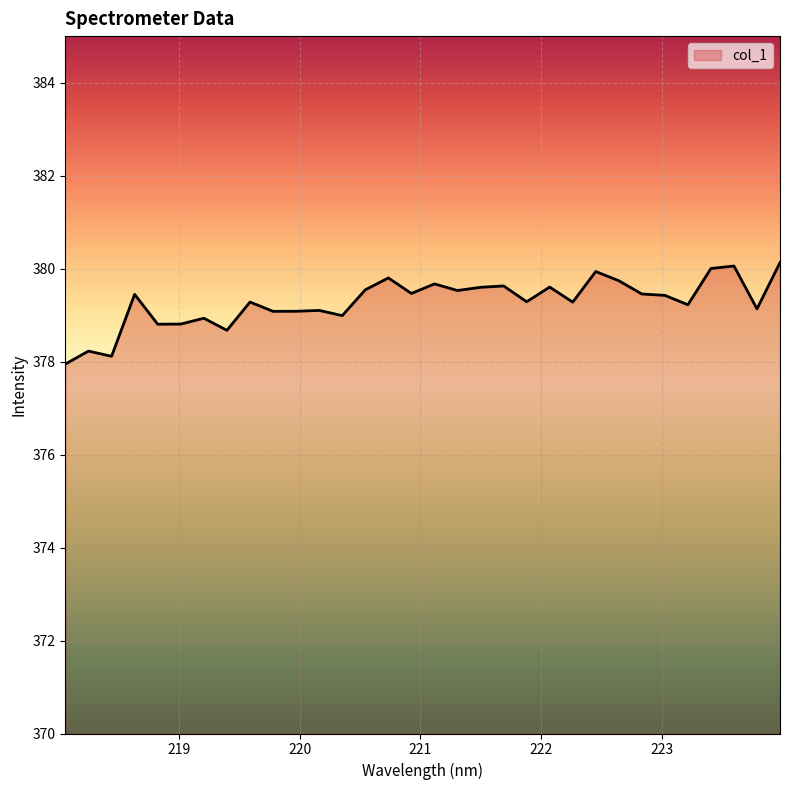

What is the minimum value shown in the chart?

377.9